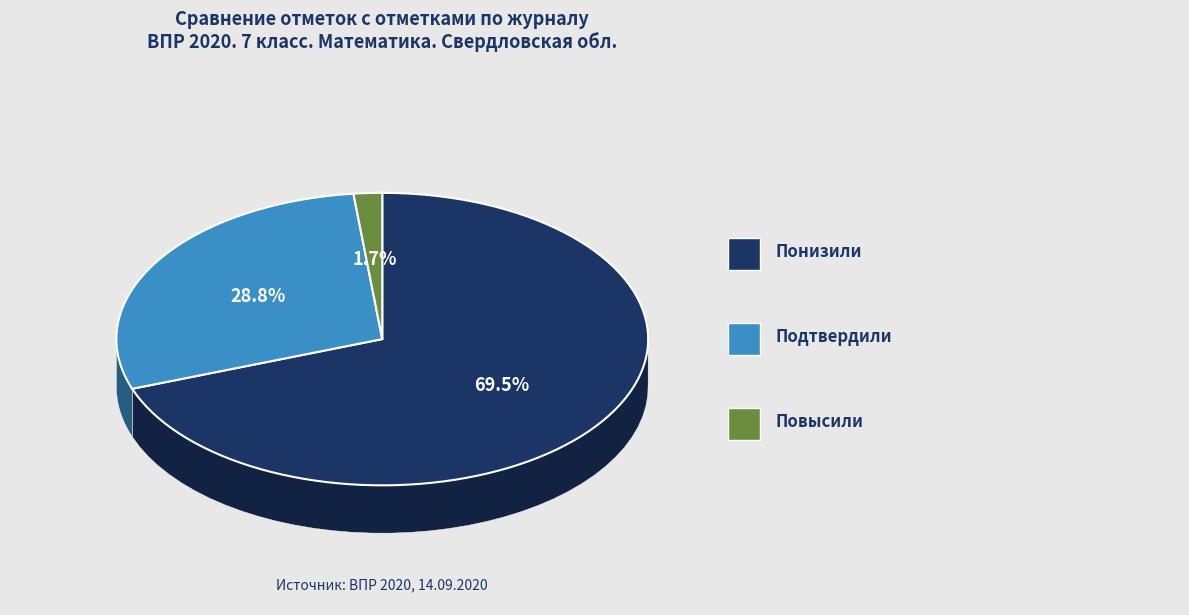

Which slice is the smallest?

Повысили (Отметка > Отметка по журналу)